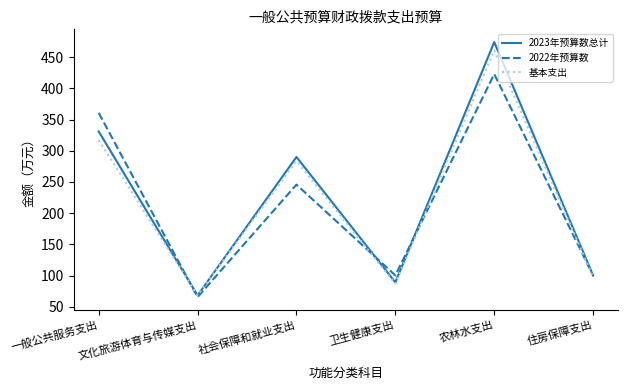

Is it true that 2023年预算数总计 equals 746.8 at 农林水支出?

False